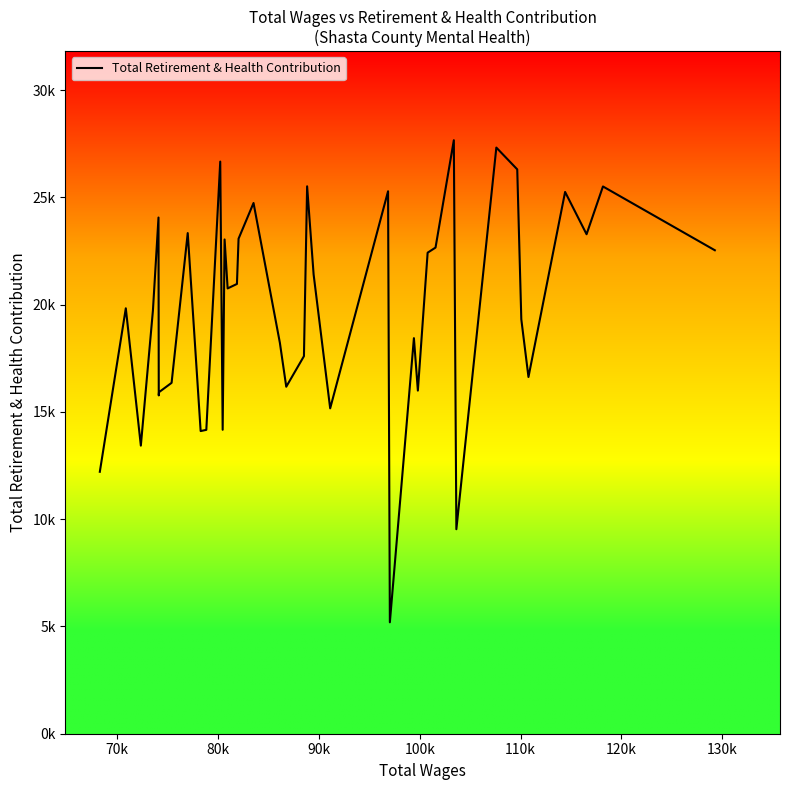

Does the chart display data point markers on the line(s)?

No